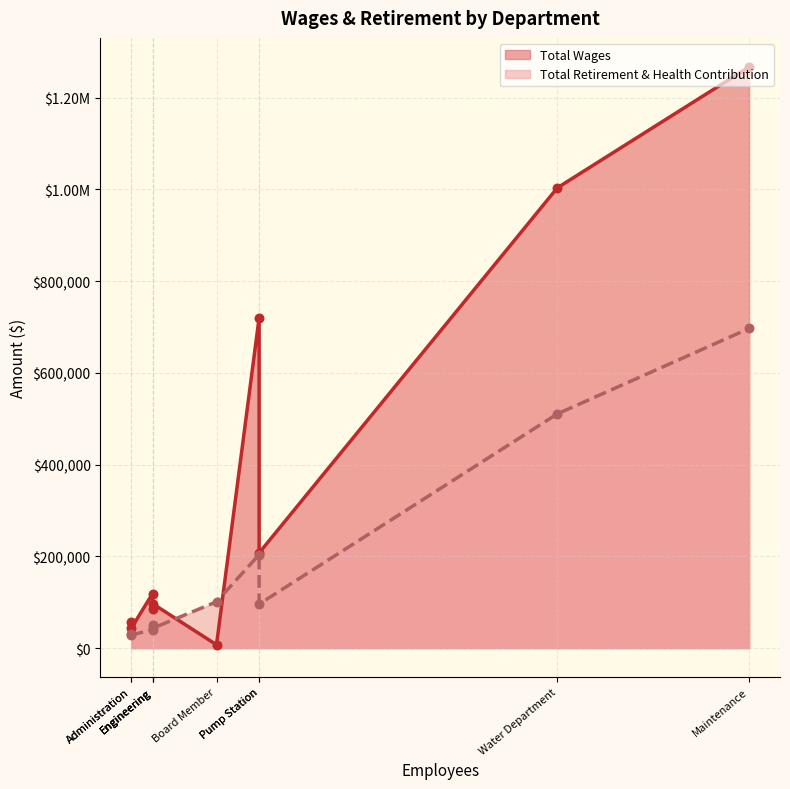

Which series has the largest total across all categories?

Total Wages